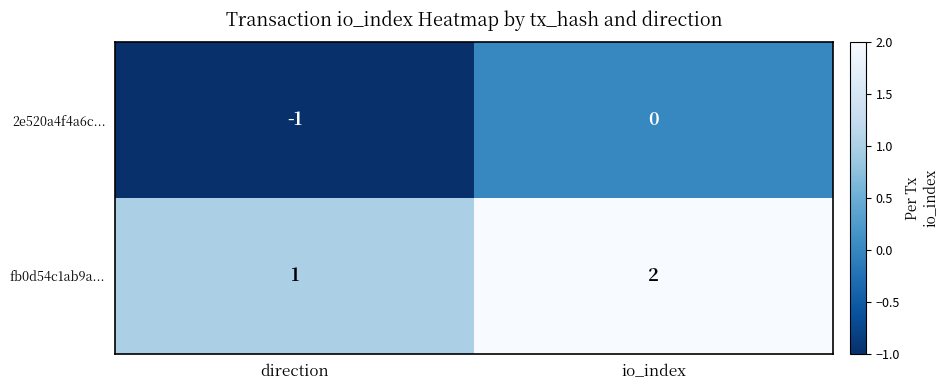

How many categories are shown in the chart?

2